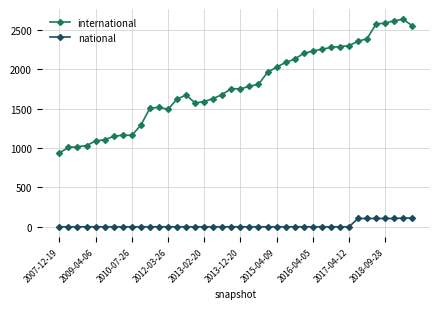

What are all the series names shown in the legend?

international, national